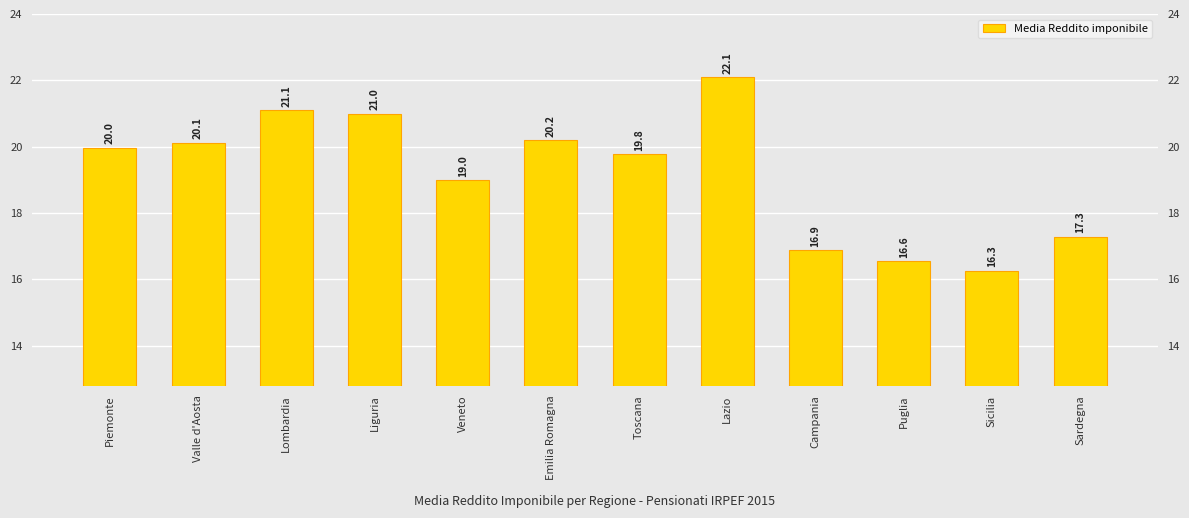

How many bars are there in total?

12